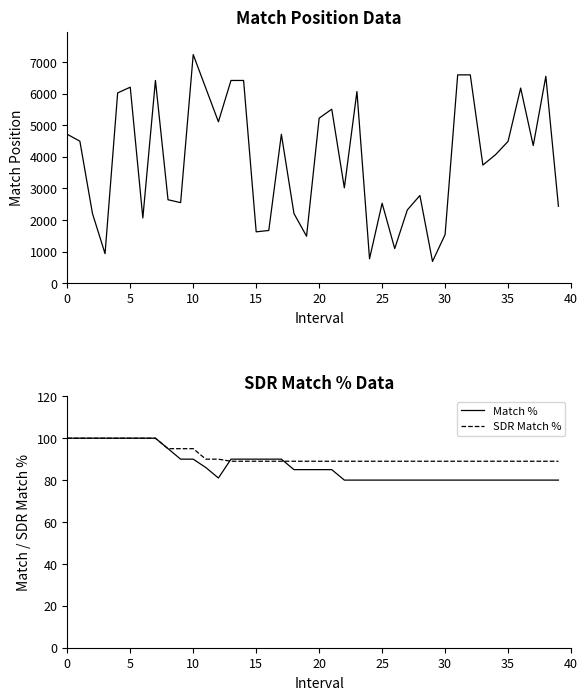

True or false: Match Position and SDR Match % cross at least once.

False